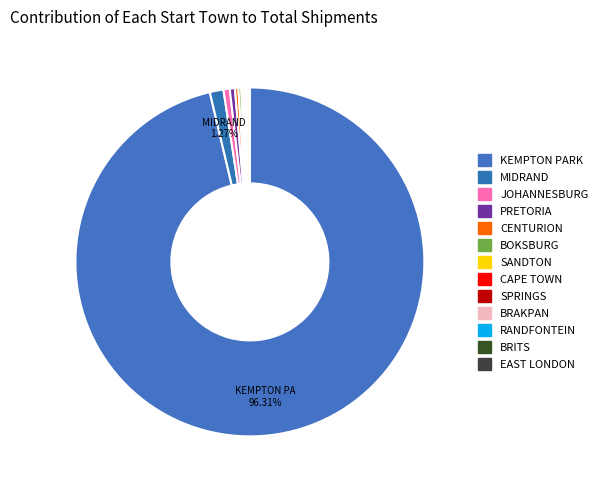

To the nearest percent, what is the combined percentage of BRITS and JOHANNESBURG?

1%